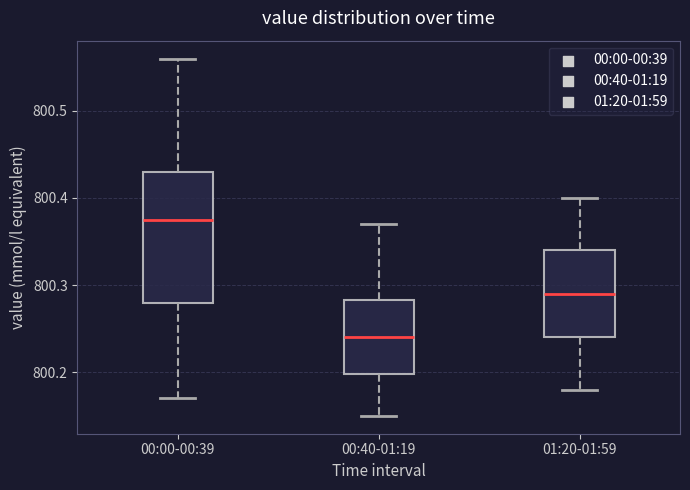

Reading left to right, transcribe this box plot: for each box, give where its median line is, the range the box spans, and where its two whiskers end, as read against the y-axis. The values are not printed on the chart, so give them approximately, as read against the axis.

00:00-00:39: median 800.38, box 800.28 to 800.43, whiskers 800.17 to 800.56
00:40-01:19: median 800.24, box 800.20 to 800.28, whiskers 800.15 to 800.37
01:20-01:59: median 800.29, box 800.24 to 800.34, whiskers 800.18 to 800.40